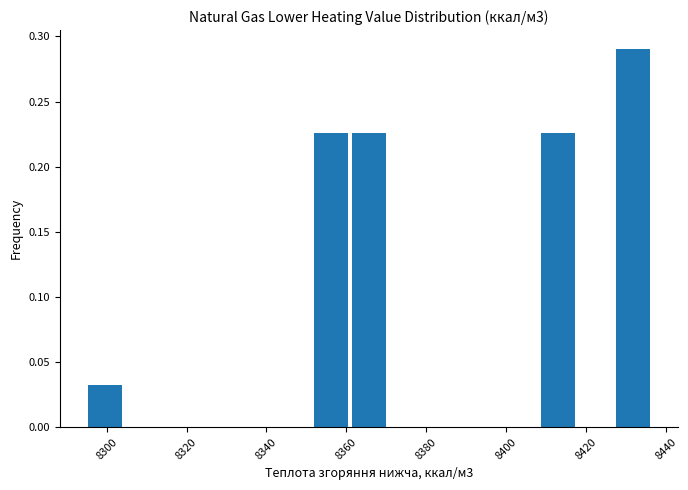

Reading left to right, list every bar in this chart as the range it spans on the x-axis followed by its height. Neither the bar edges nor the heights are printed on the chart, so give them approximately, as read against the axes.

8296 to 8304: 0.030
8304 to 8314: 0
8314 to 8324: 0
8324 to 8334: 0
8334 to 8342: 0
8342 to 8352: 0
8352 to 8362: 0.225
8362 to 8370: 0.225
8370 to 8380: 0
8380 to 8390: 0
8390 to 8400: 0
8400 to 8408: 0
8408 to 8418: 0.225
8418 to 8428: 0
8428 to 8436: 0.290